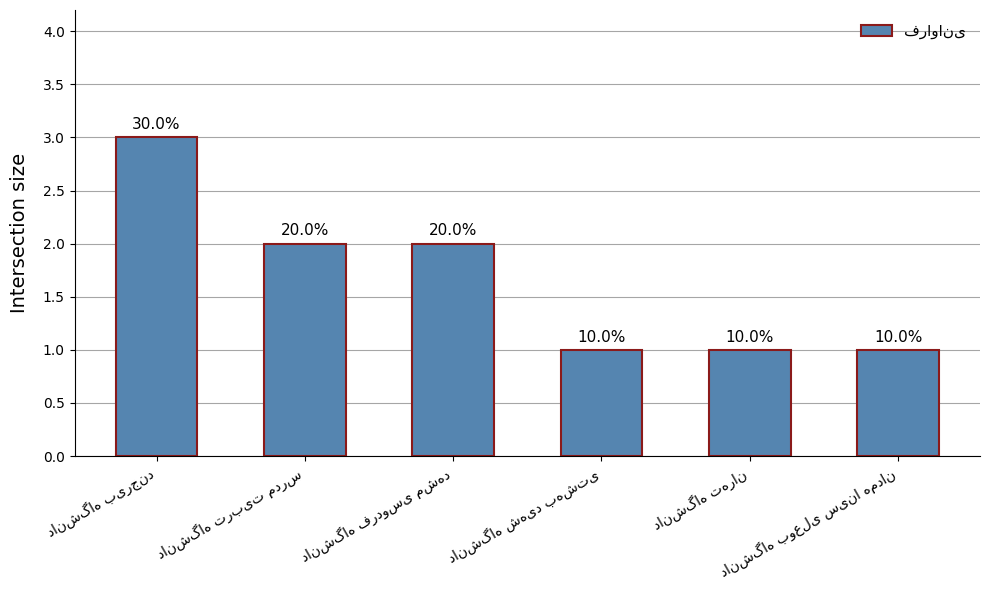

Read the value at دانشگاه شهید بهشتی.

1